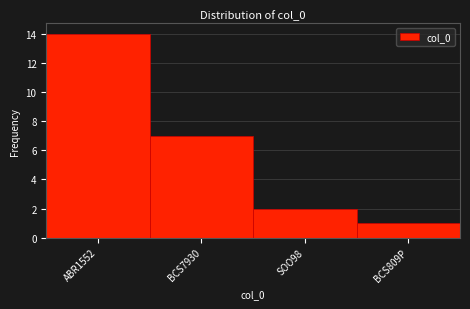

Reading right to left, list all the values displayed in this chart.

1	2	7	14